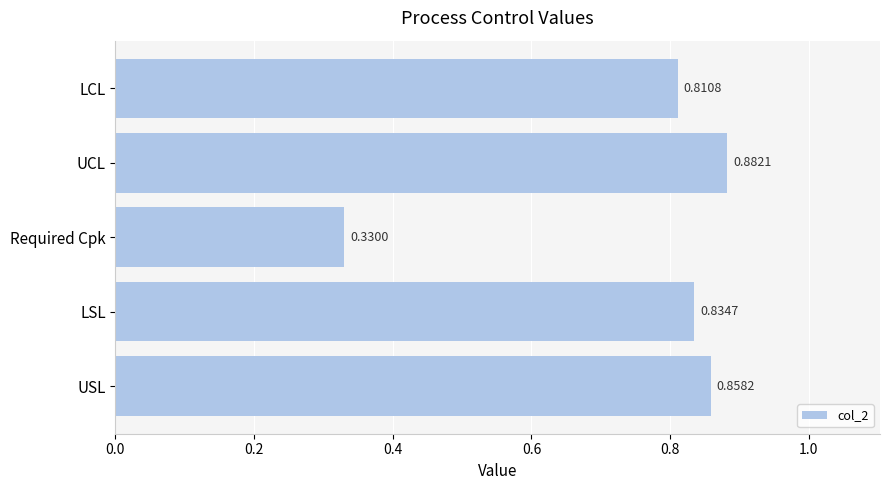

At which category does the chart reach its minimum across all series?

Required Cpk